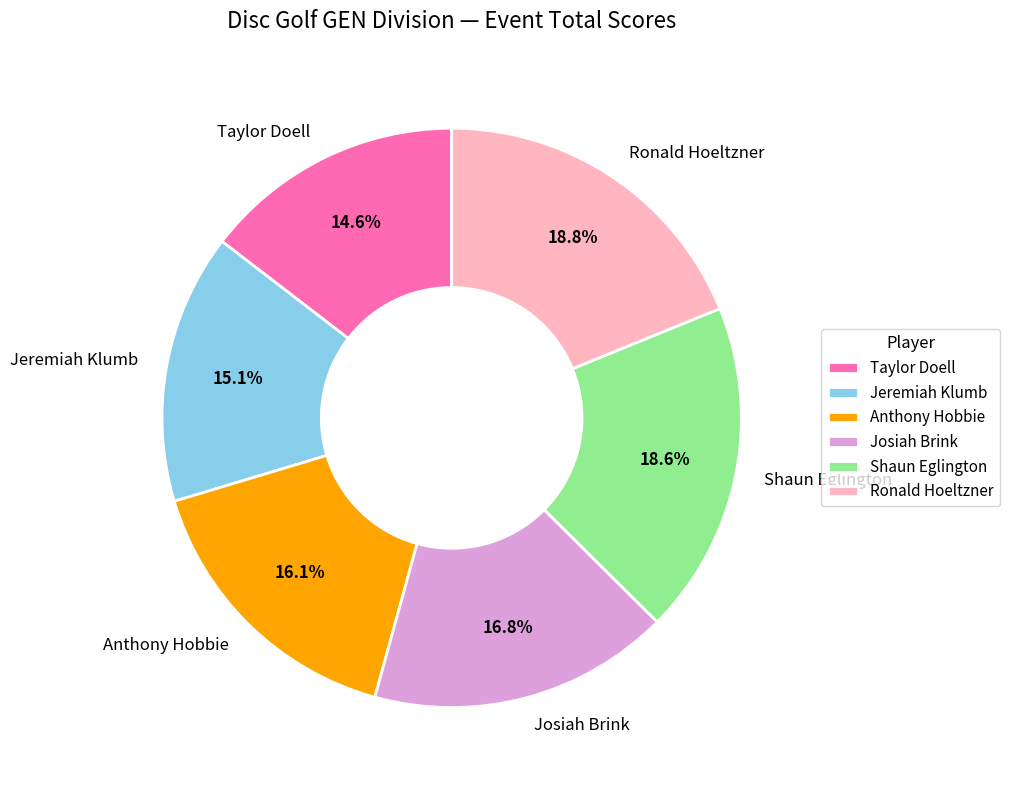

To the nearest percent, what portion does Jeremiah Klumb represent?

15%